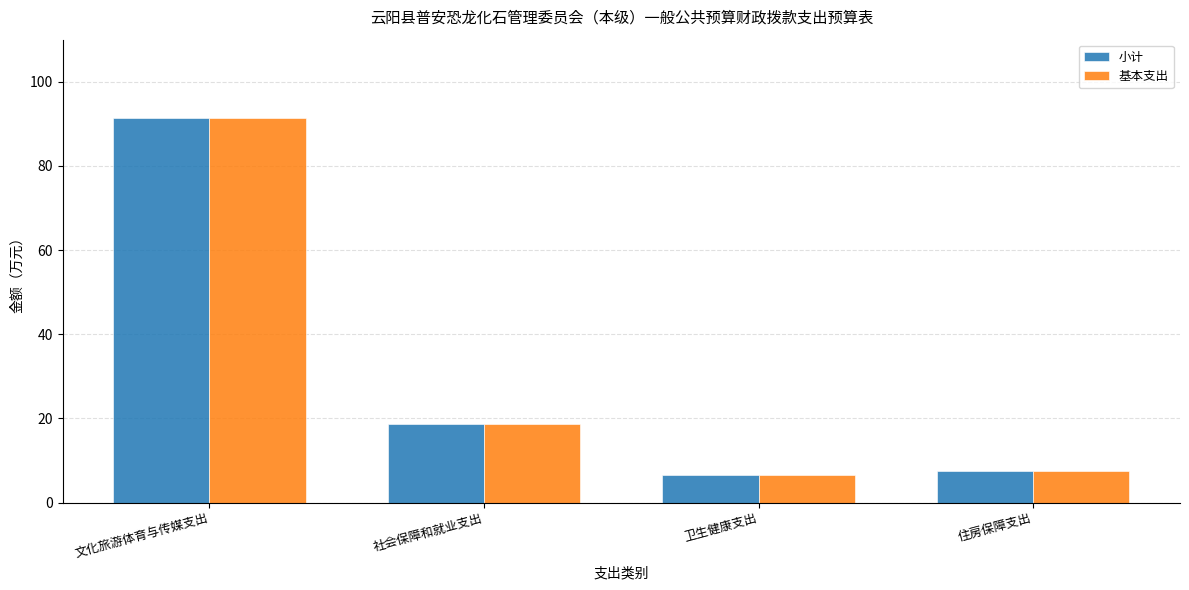

List the labels in order of 基本支出 value, largest first.

文化旅游体育与传媒支出, 社会保障和就业支出, 住房保障支出, 卫生健康支出